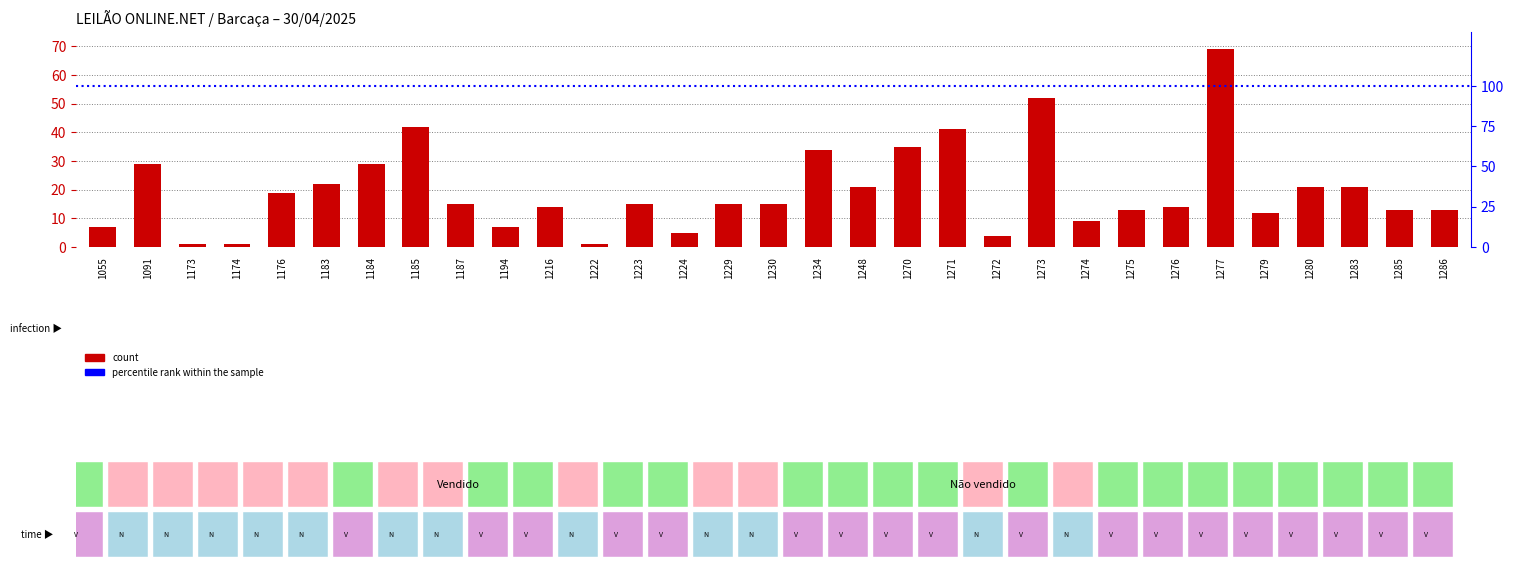

Rank the categories by value from lowest to highest.

1173, 1174, 1222, 1272, 1224, 1055, 1194, 1274, 1279, 1275, 1285, 1286, 1216, 1276, 1187, 1223, 1229, 1230, 1176, 1248, 1280, 1283, 1183, 1091, 1184, 1234, 1270, 1271, 1185, 1273, 1277